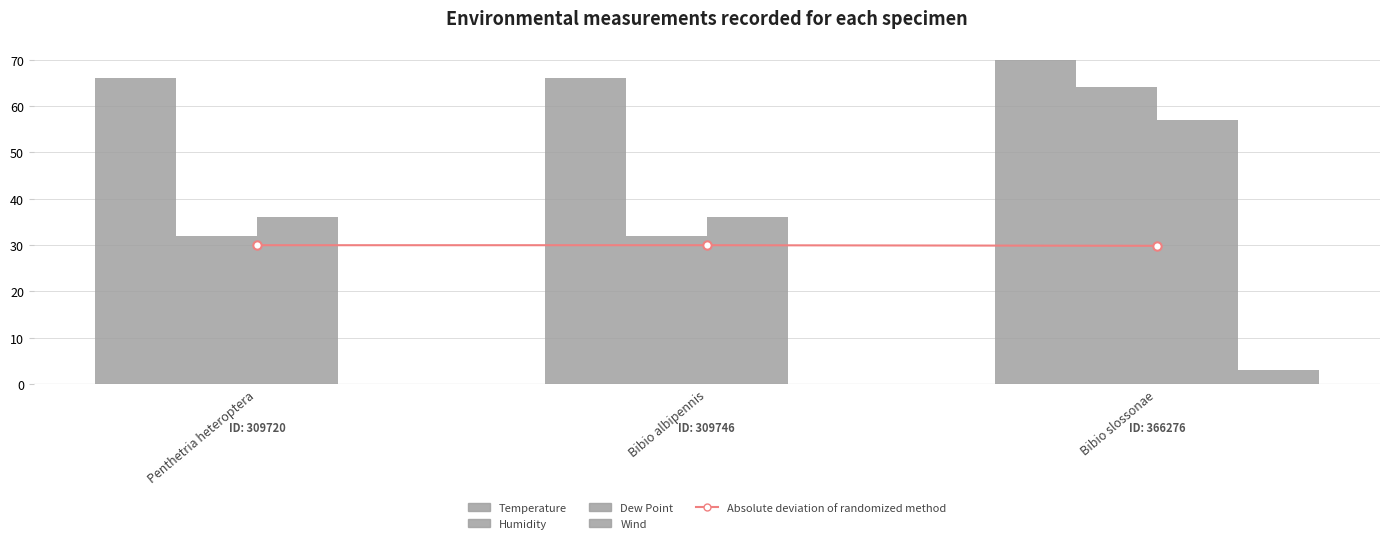

Reading left to right, extract all data points from this chart.

Absolute deviation of randomized method: Penthetria heteroptera=30.0	Bibio albipennis=30.0	Bibio slossonae=29.8
Temperature: Penthetria heteroptera=66.0	Bibio albipennis=66.0	Bibio slossonae=70.0
Humidity: Penthetria heteroptera=32.0	Bibio albipennis=32.0	Bibio slossonae=64.0
Dew Point: Penthetria heteroptera=36.0	Bibio albipennis=36.0	Bibio slossonae=57.0
Wind: Penthetria heteroptera=0.0	Bibio albipennis=0.0	Bibio slossonae=3.0